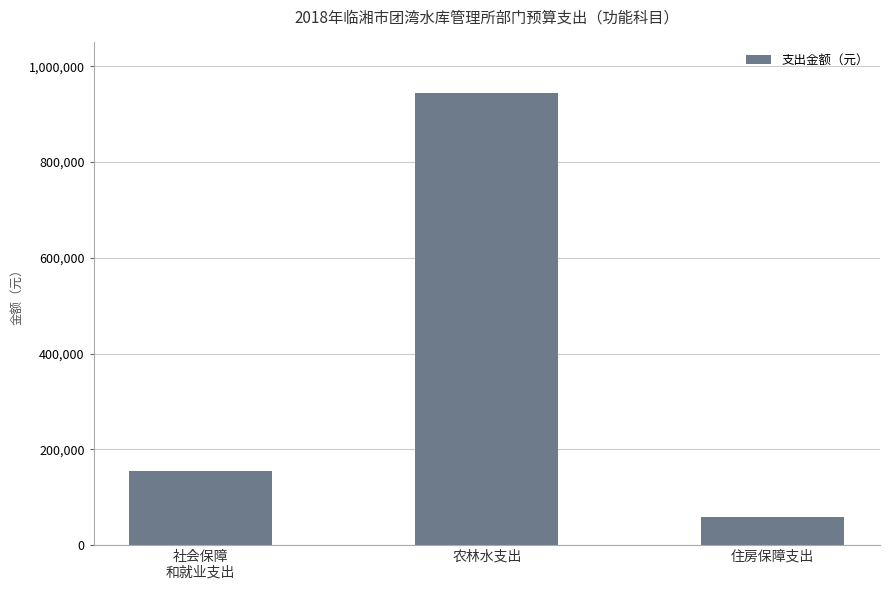

Where does the data first go above 155261?

社会保障
和就业支出